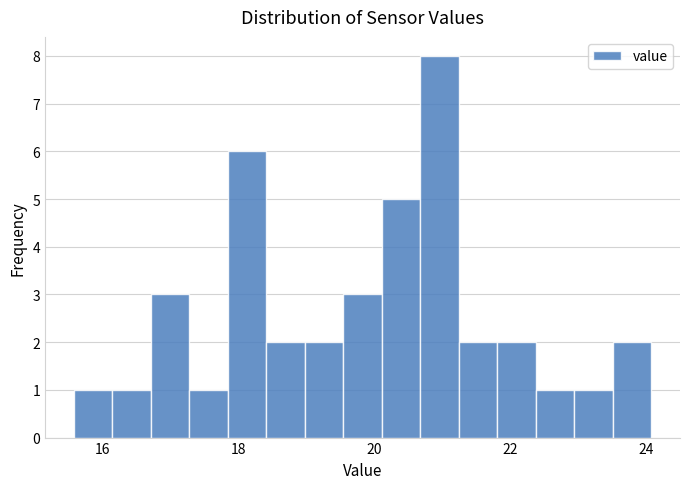

Read against the x-axis, roughly where is the centre of the tallest bar?

21.0